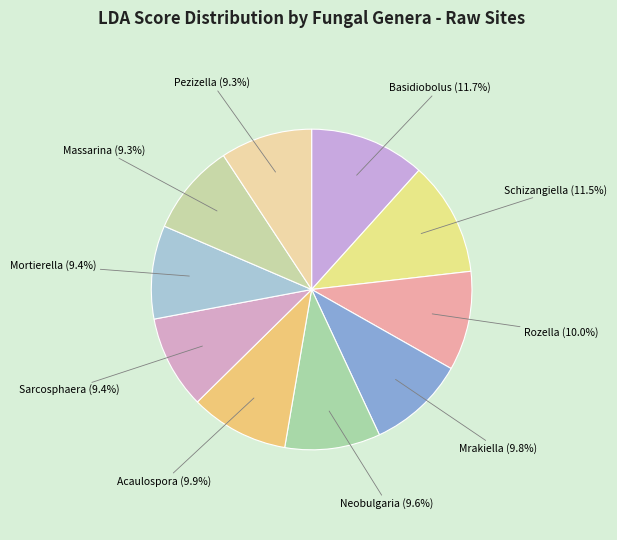

Between Neobulgaria and Schizangiella, which is larger?

Schizangiella